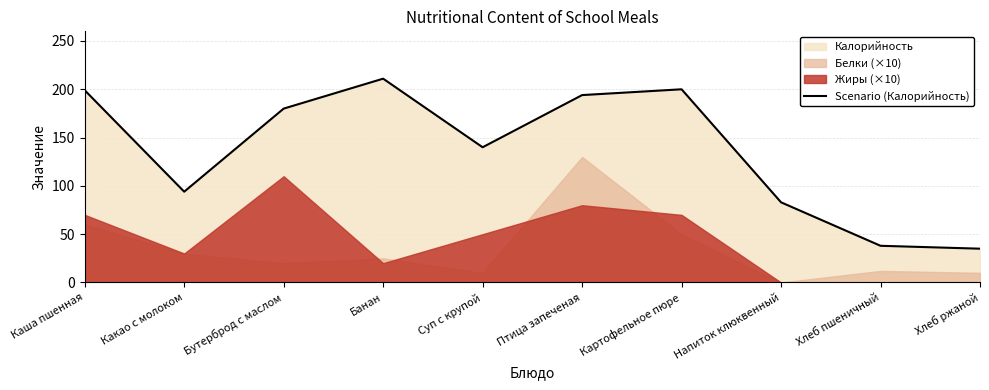

Rank the categories by value from highest to lowest.

Банан, Картофельное пюре, Каша пшенная, Птица запеченая, Бутерброд с маслом, Суп с крупой, Какао с молоком, Напиток клюквенный, Хлеб пшеничный, Хлеб ржаной